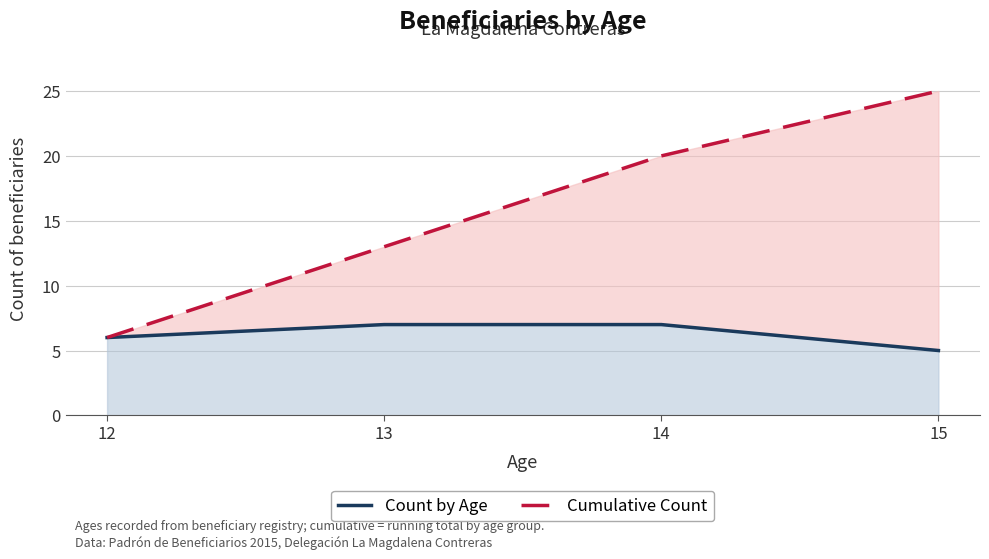

Rank the series by their average value, from highest to lowest.

Cumulative Count, Count by Age